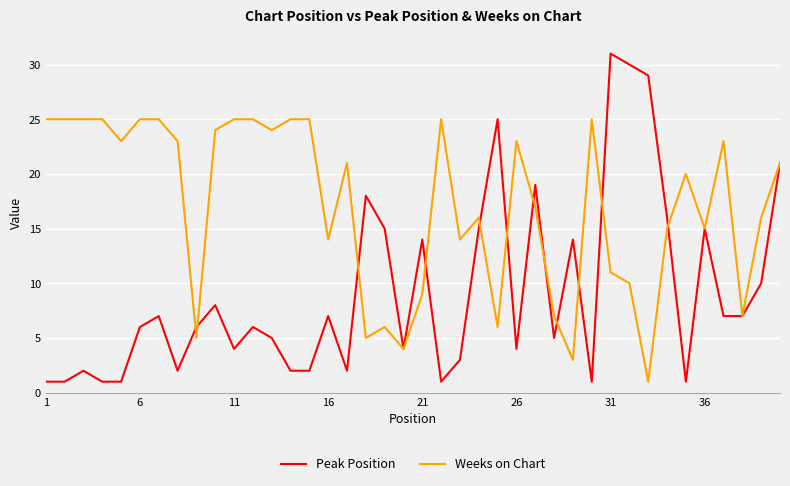

True or false: Peak Position has more than 1 interior local peaks.

True